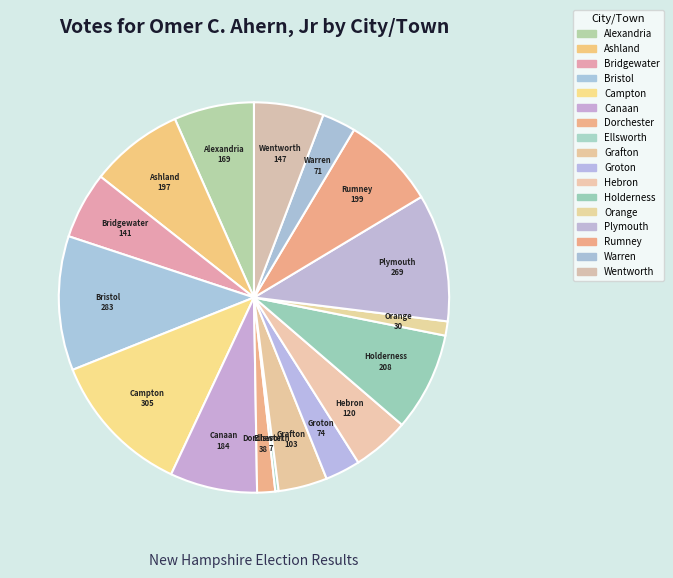

Does Wentworth account for over 50% of the chart?

No